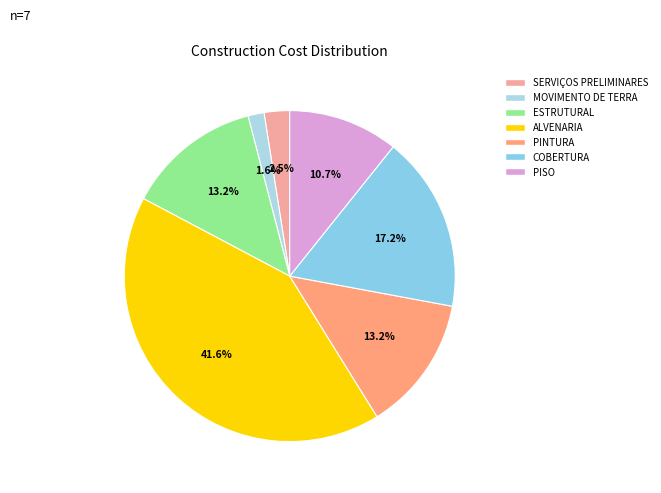

To the nearest percent, what is the difference between the largest and smallest slice percentages?

40%